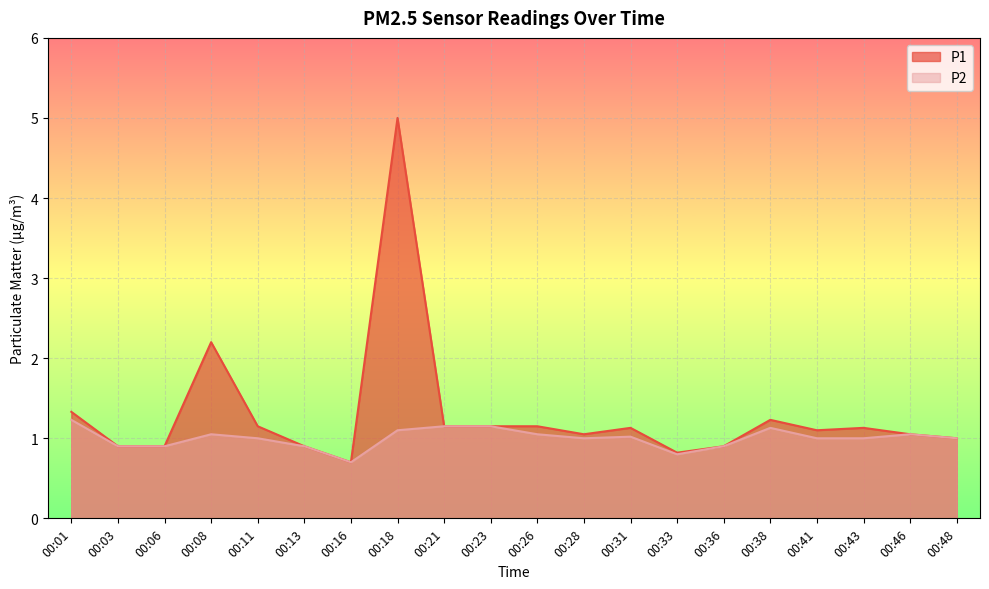

In P2, how many points are higher than both neighbors (excluding endpoints)?

4